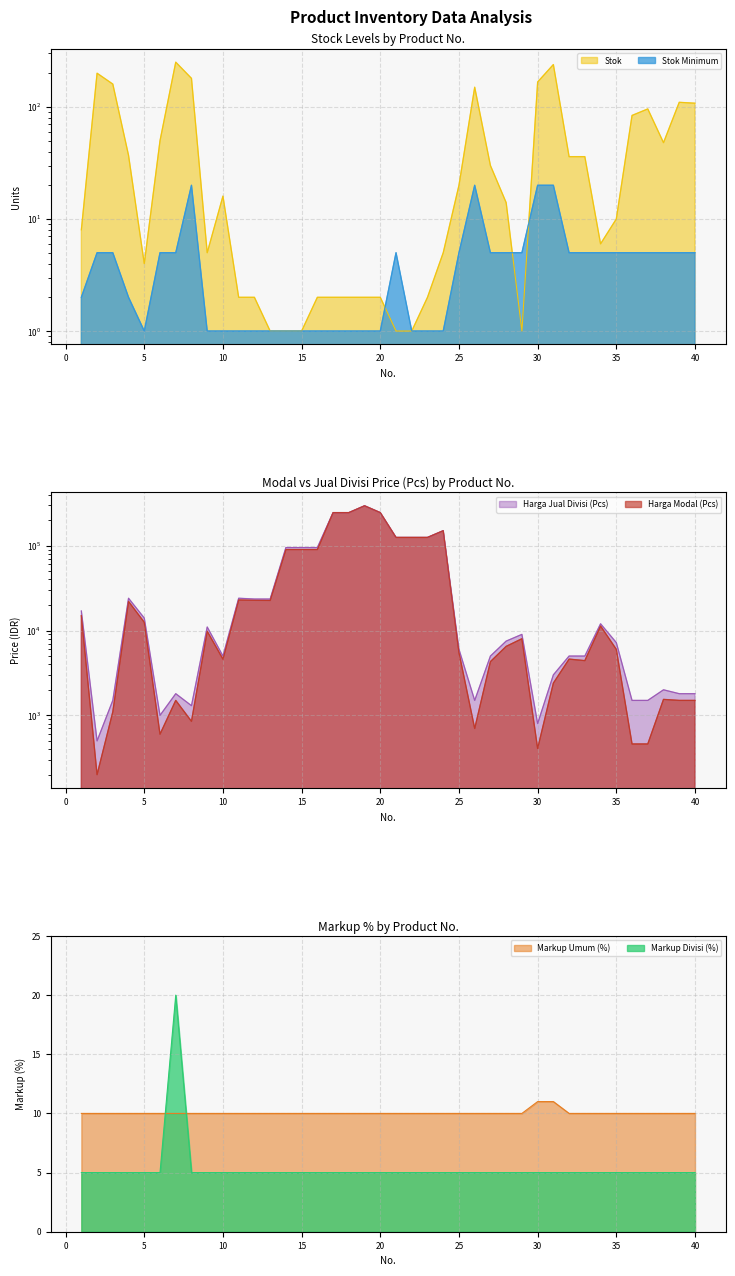

At which category does the chart reach its minimum across all series?

13